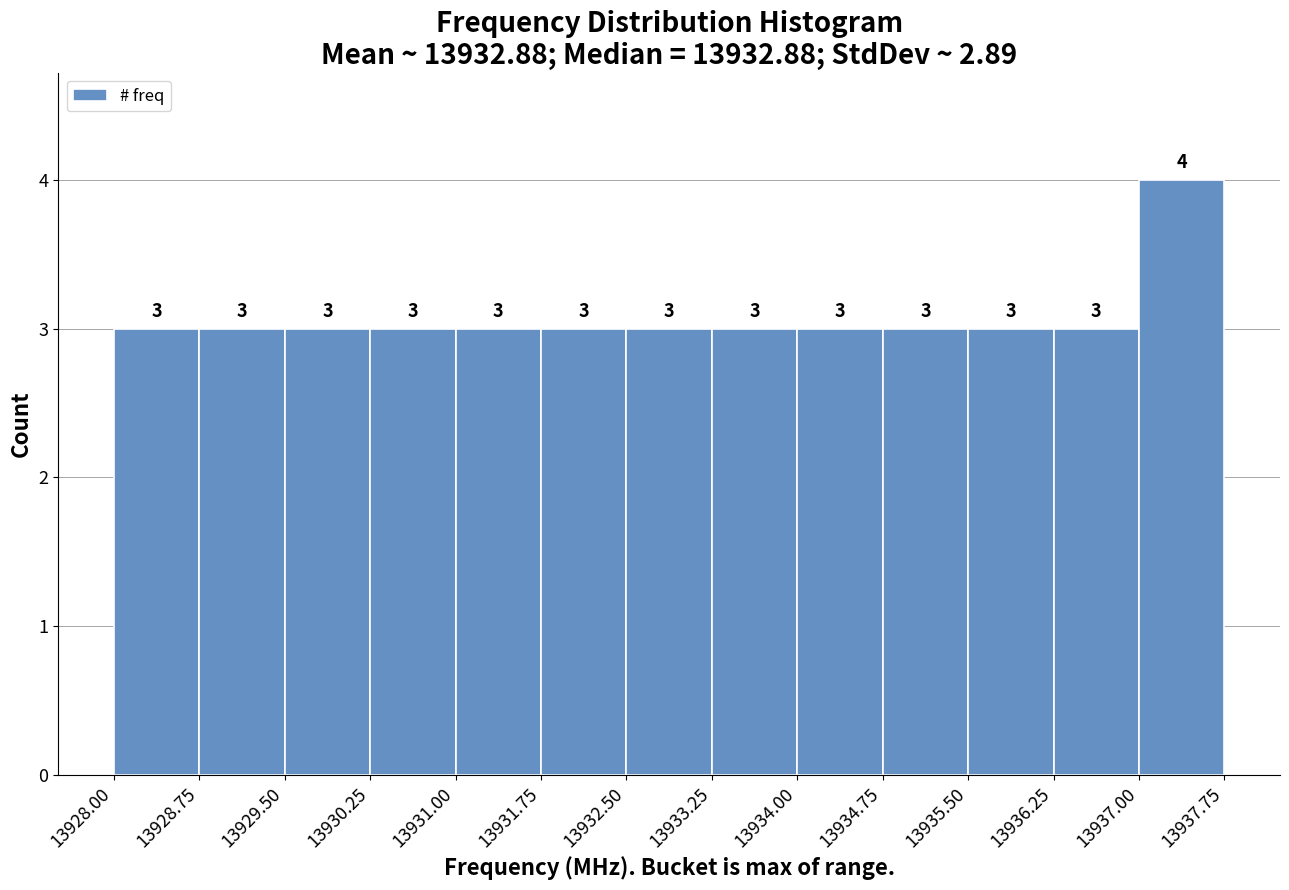

Which range on the x-axis has the tallest bar?

13937.00 to 13937.75